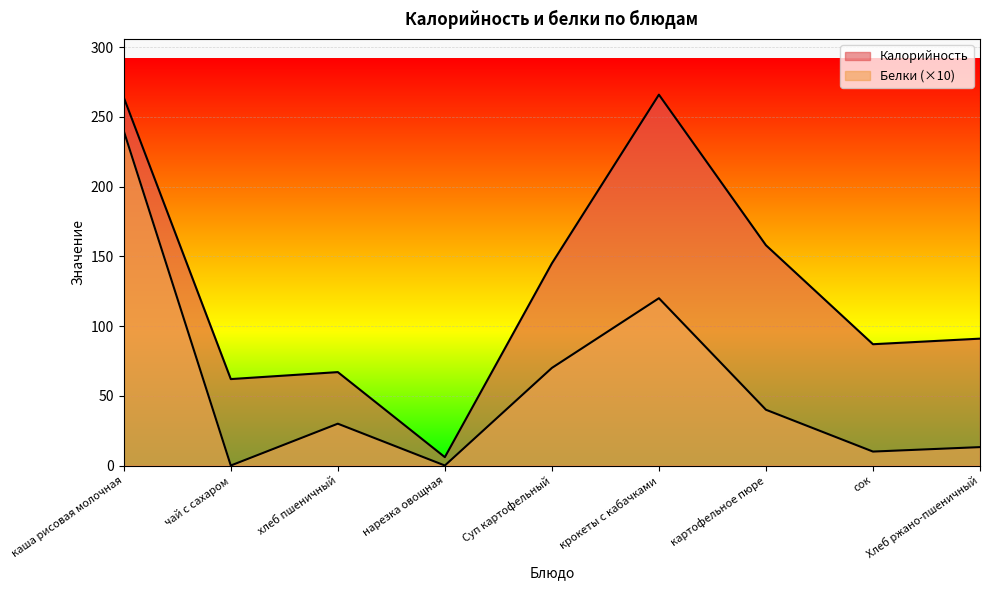

List the labels in order of Калорийность value, smallest first.

нарезка овощная, чай с сахаром, хлеб пшеничный, сок, Хлеб ржано-пшеничный, Суп картофельный, картофельное пюре, каша рисовая молочная, крокеты с кабачками